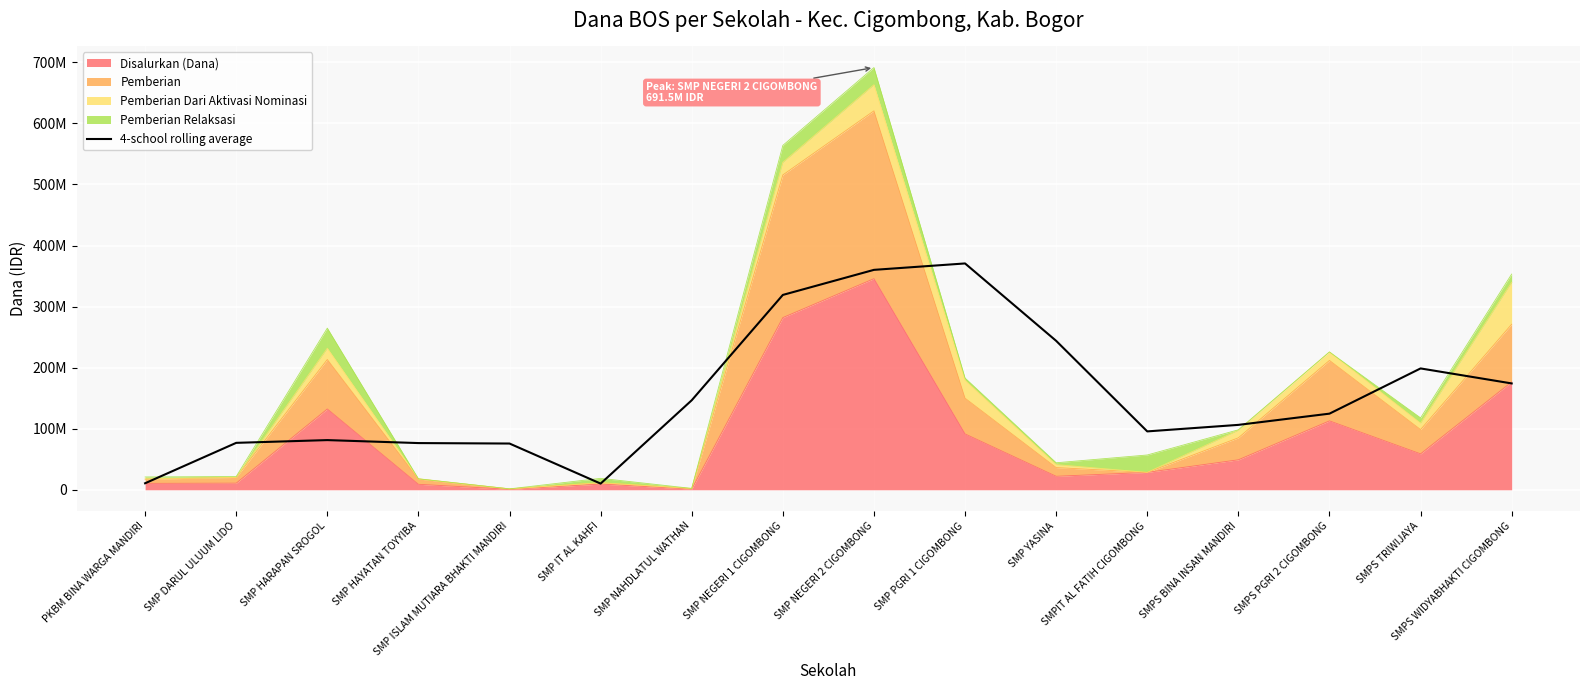

How many interior local peaks (higher than both neighbors) does the data have?

3